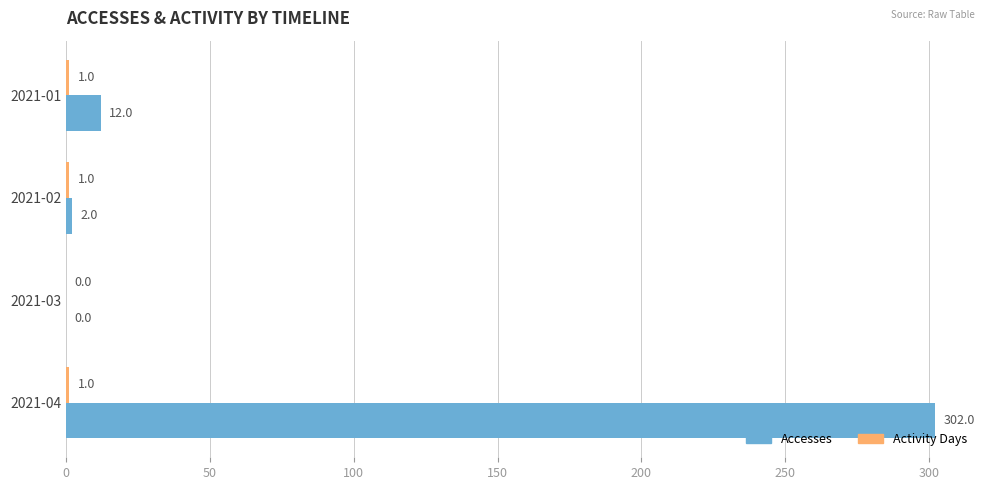

Which series has the largest total across all categories?

Accesses